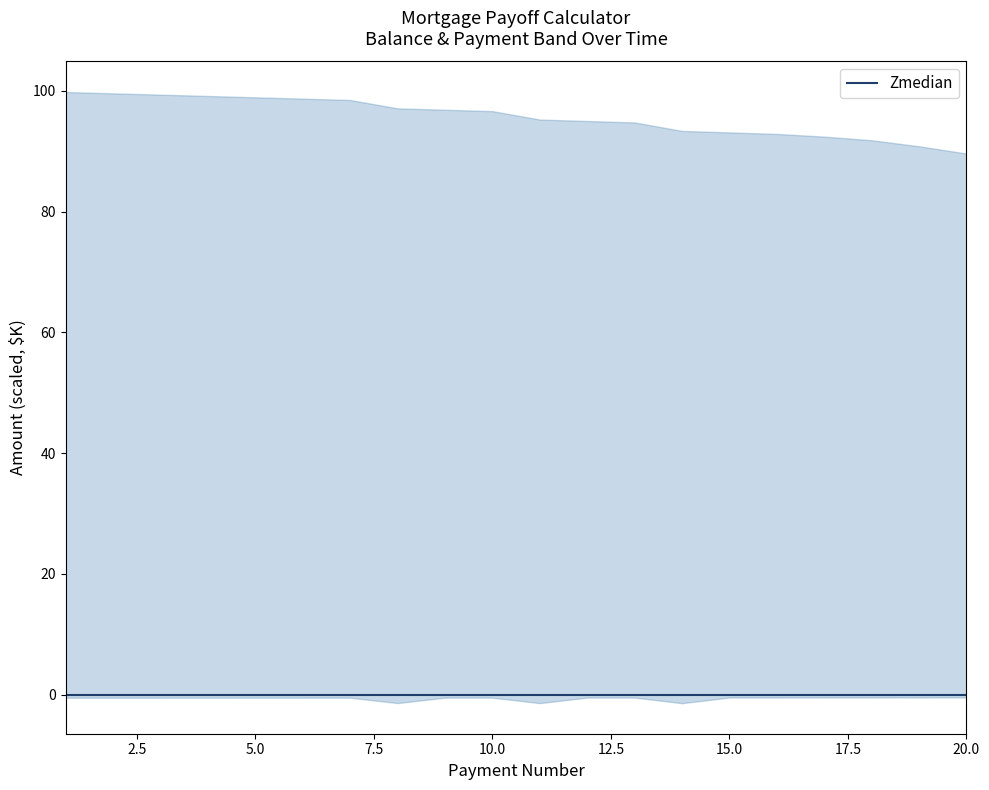

The value of principal_paid at 8 is 5338.9. True or false?

False